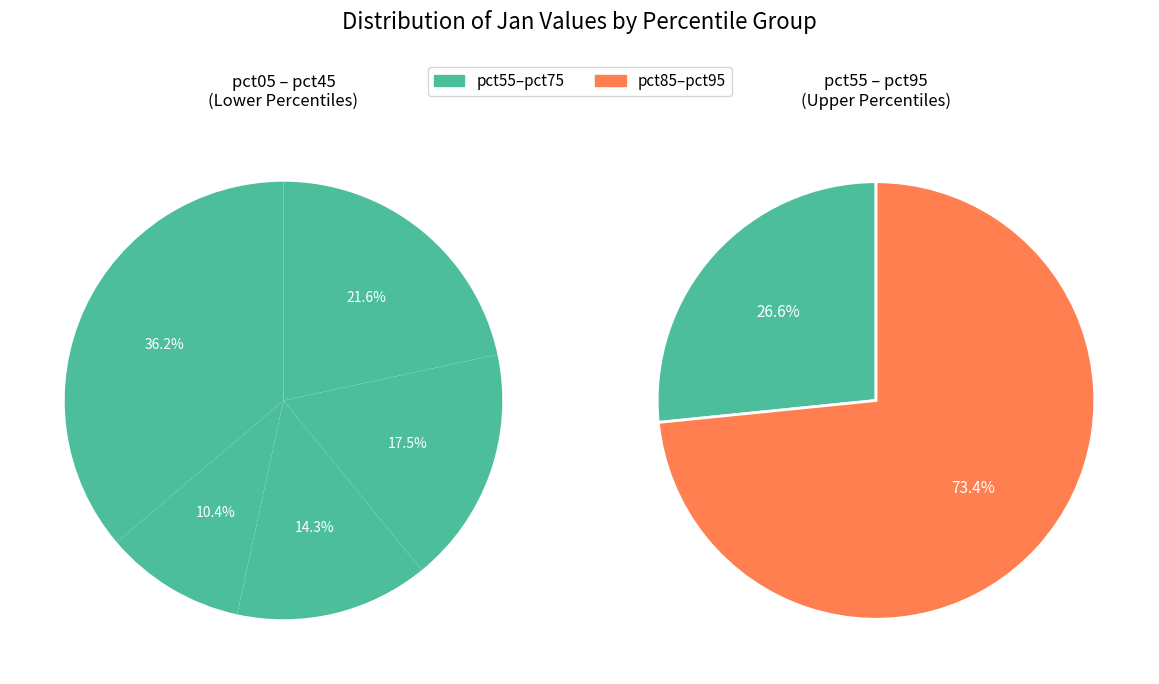

Is there a majority slice in this chart?

No